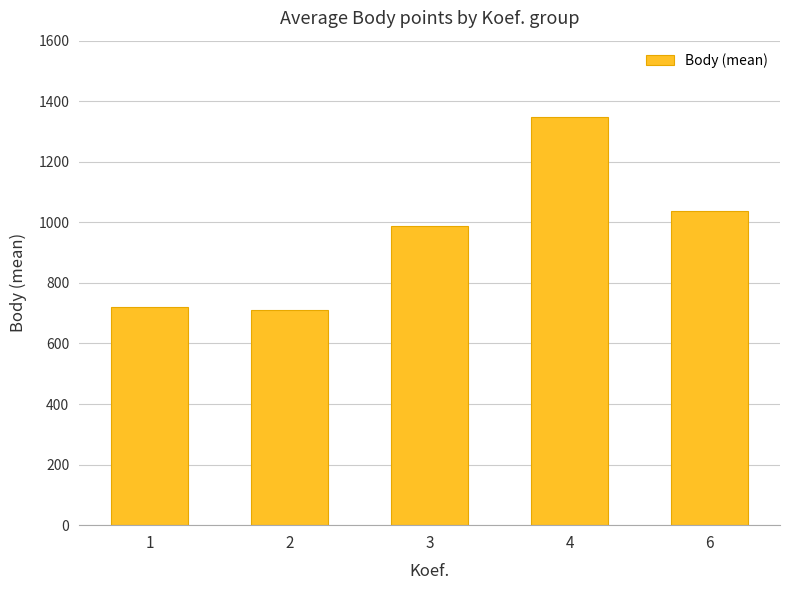

What is the value of the 5th bar from the left?

1036.0